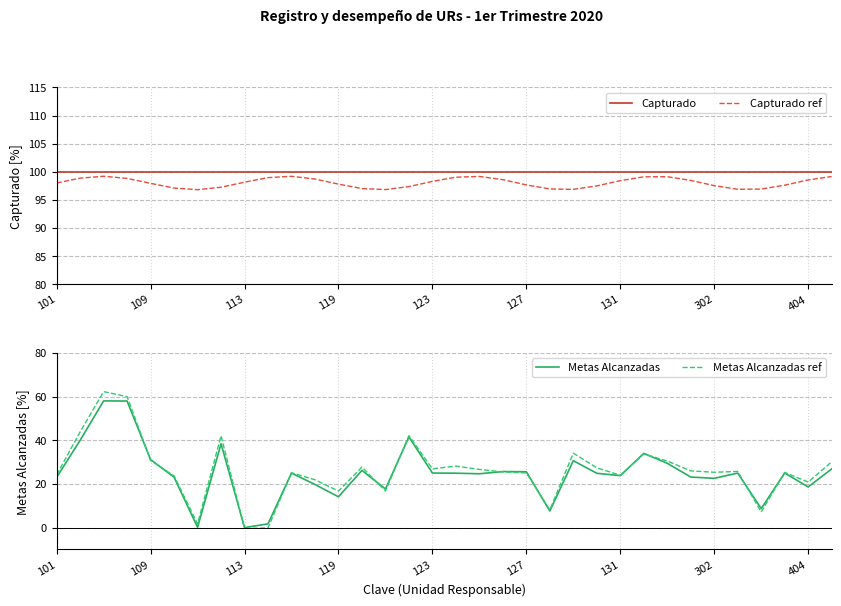

What is the maximum value for Metas Alcanzadas ref?

62.3